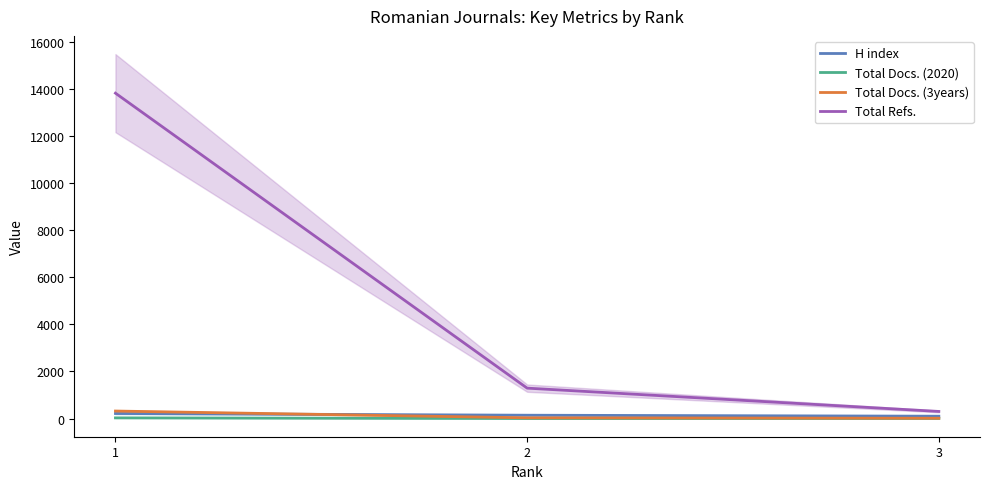

At which label does Total Docs. (3years) reach its peak?

1